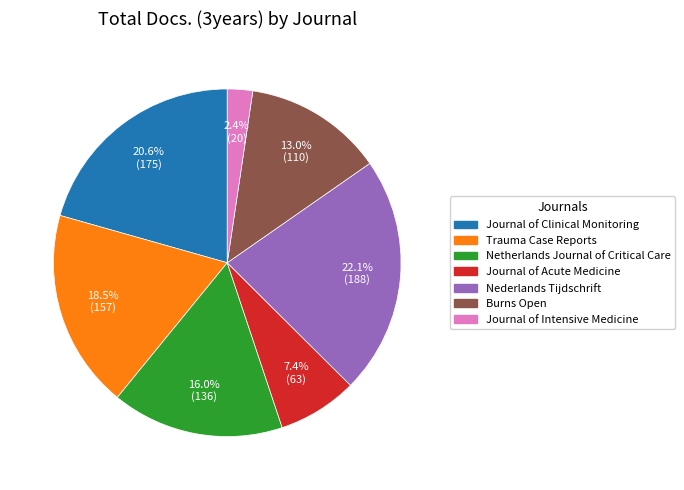

What percentage is the Burns Open slice, to the nearest percent?

13%